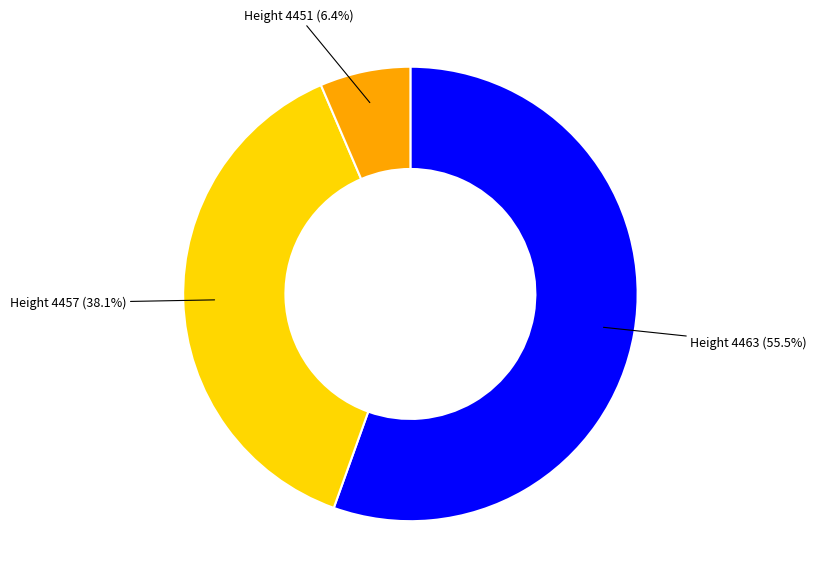

Is there a majority slice in this chart?

Yes